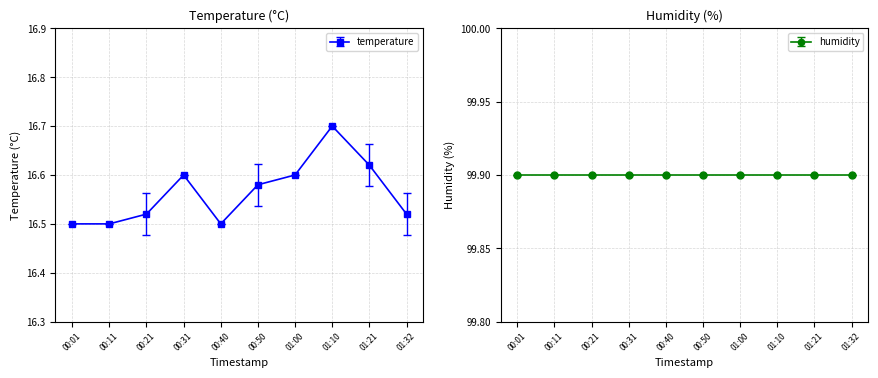

What is the sum of all values?

165.6